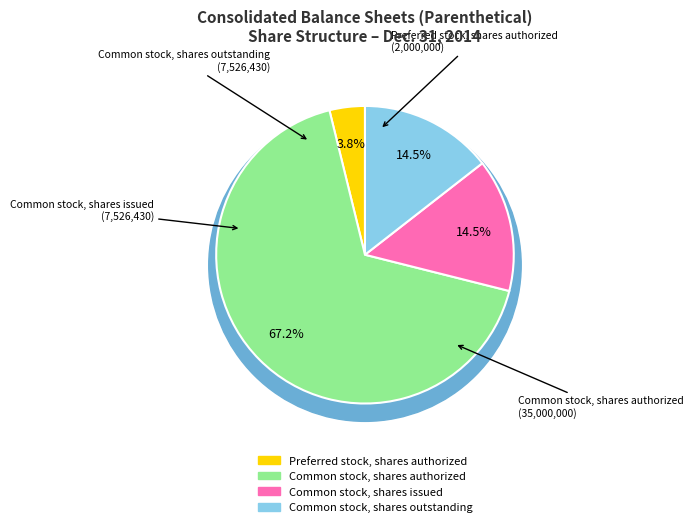

Which category has the biggest portion of the pie?

Common stock, shares authorized